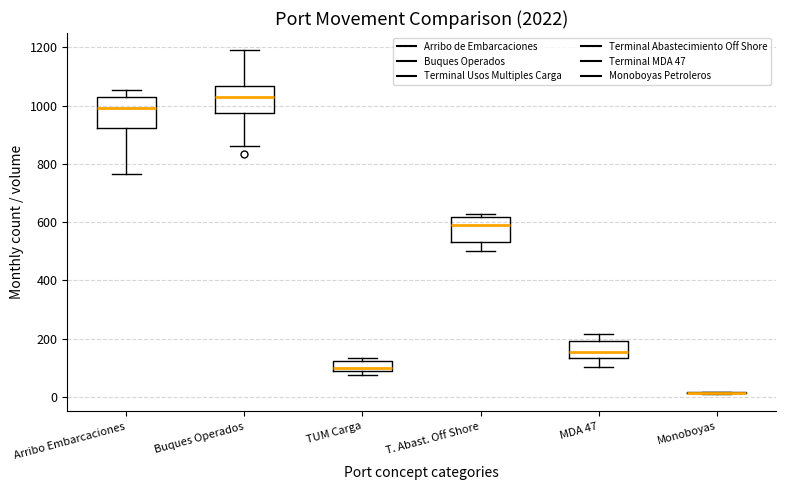

Reading left to right, transcribe this box plot: for each box, give where its median line is, the range the box spans, and where its two whiskers end, as read against the y-axis. The values are not printed on the chart, so give them approximately, as read against the axis.

Arribo Embarcaciones: median 1000, box 920 to 1020, whiskers 760 to 1060
Buques Operados: median 1020, box 980 to 1060, whiskers 860 to 1200
TUM Carga: median 100, box 80 to 120, whiskers 80 (just below the box's lower edge) to 140
T. Abast. Off Shore: median 600, box 540 to 620, whiskers 500 to 620 (just above the box's upper edge)
MDA 47: median 160, box 140 to 200, whiskers 100 to 220
Monoboyas: box collapsed to a line at 20, whiskers 0 to 20